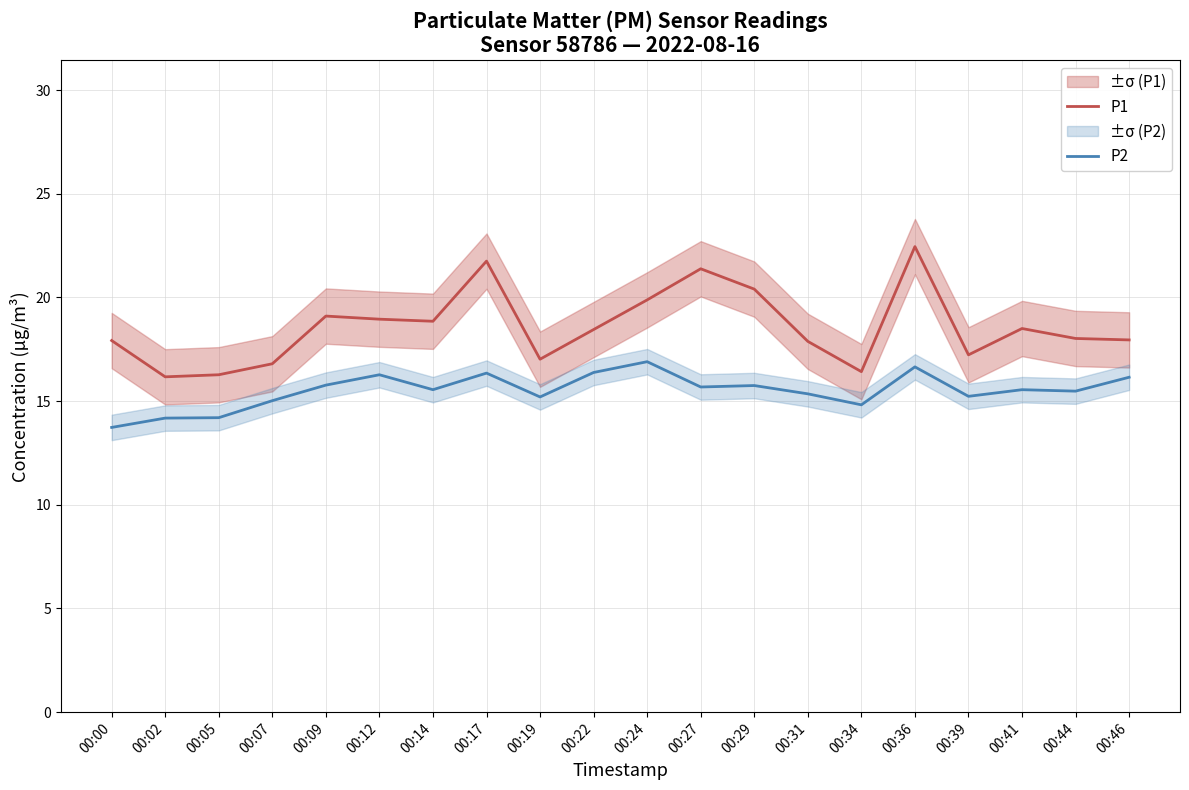

The value of P2 at 00:05 is 7.7. True or false?

False